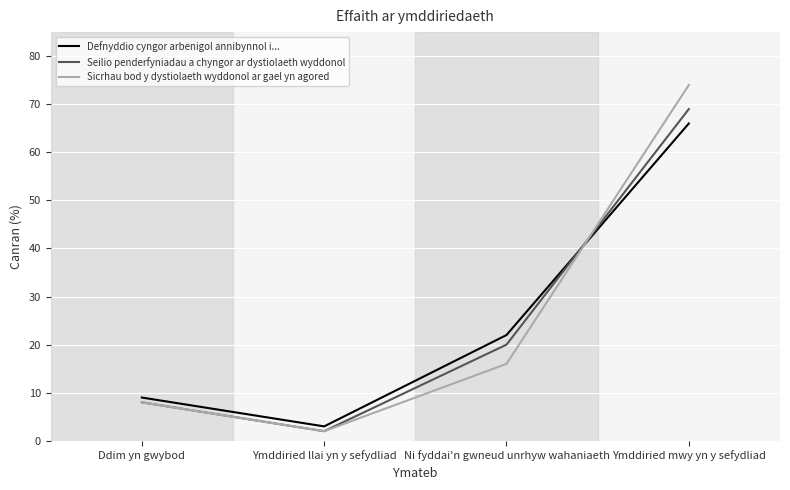

What is the difference between the Defnyddio cyngor arbenigol annibynnol i... values at Ymddiried llai yn y sefydliad and Ni fyddai'n gwneud unrhyw wahaniaeth?

19